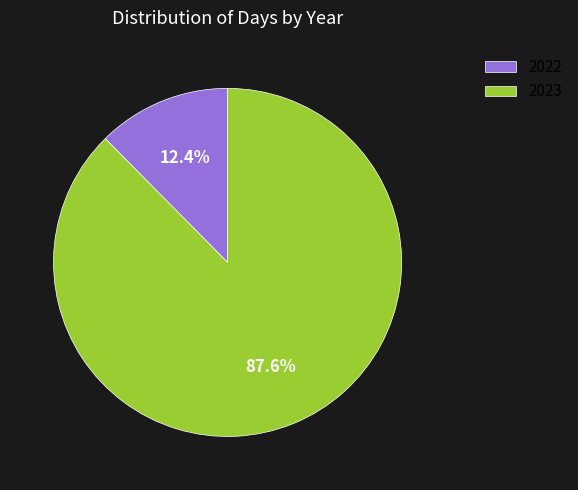

Is it true that 2022 is 12% of the pie?

True